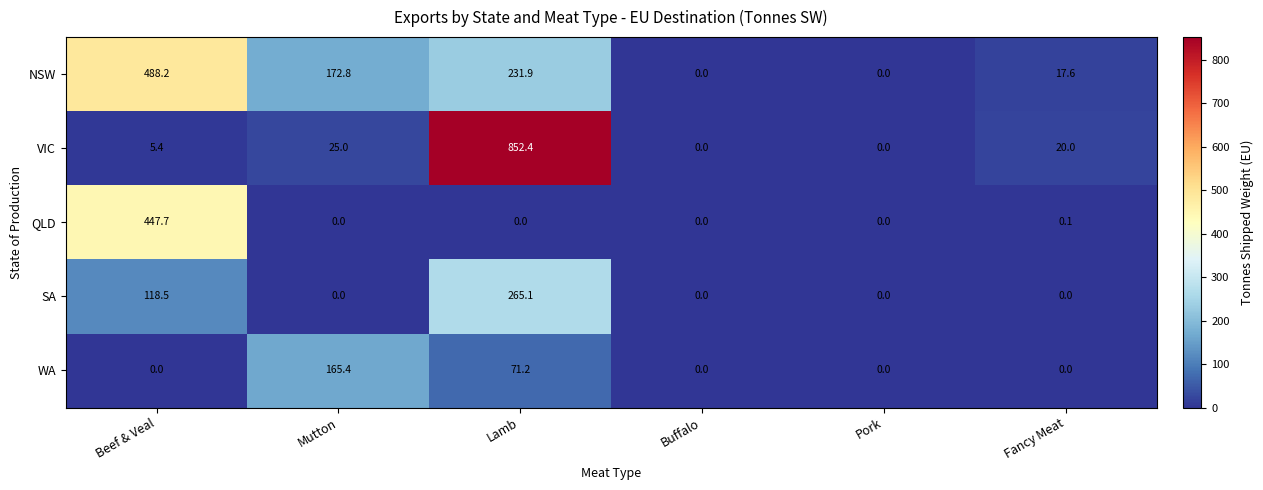

List the series in order of their peak value, lowest first.

WA, SA, QLD, NSW, VIC